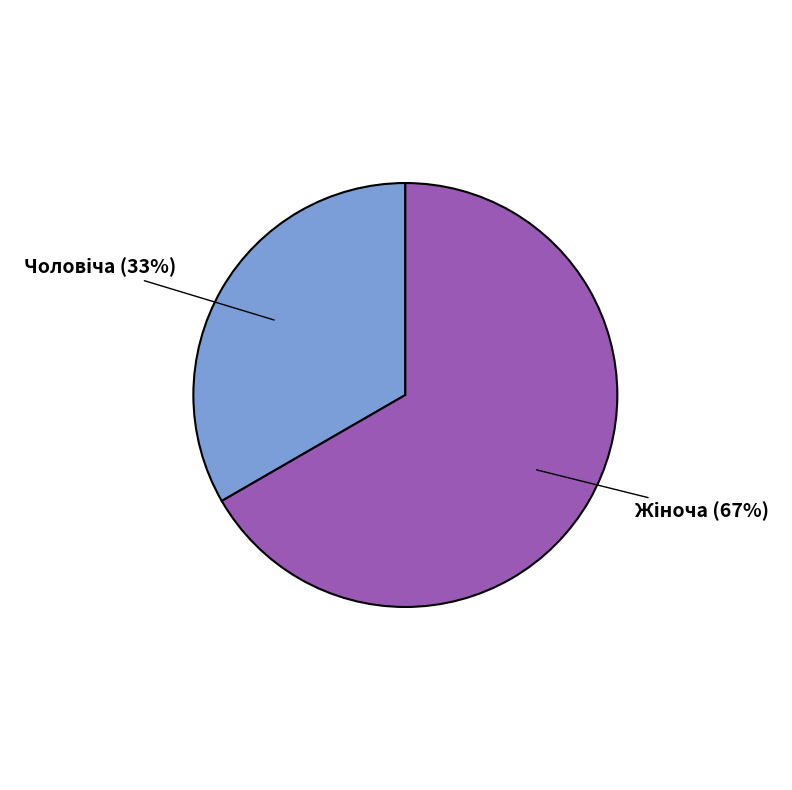

Is there a majority slice in this chart?

Yes